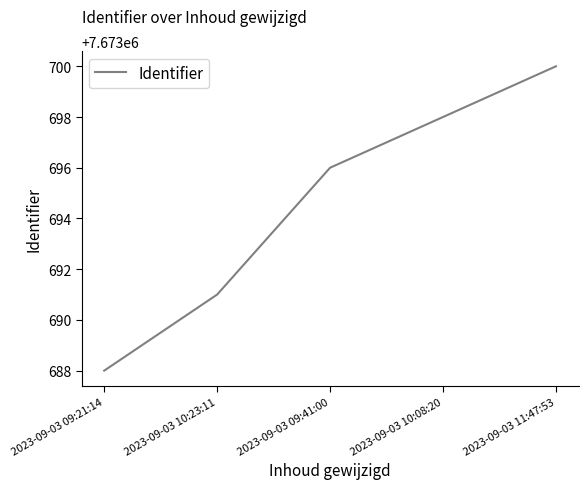

True or false: the data has more than 0 interior local peaks.

False